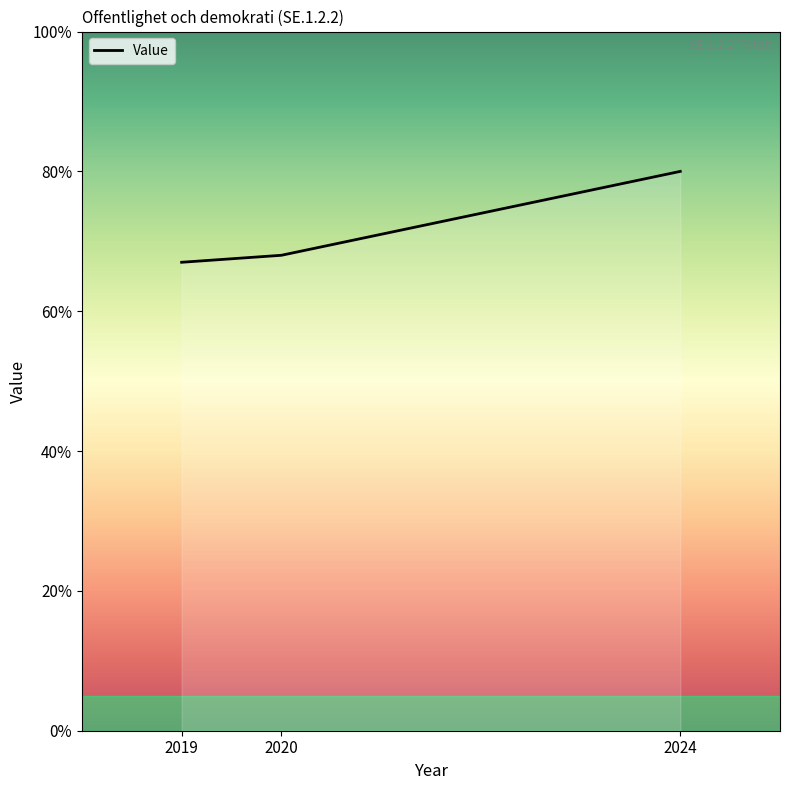

What is the difference between the second highest and minimum values?

1